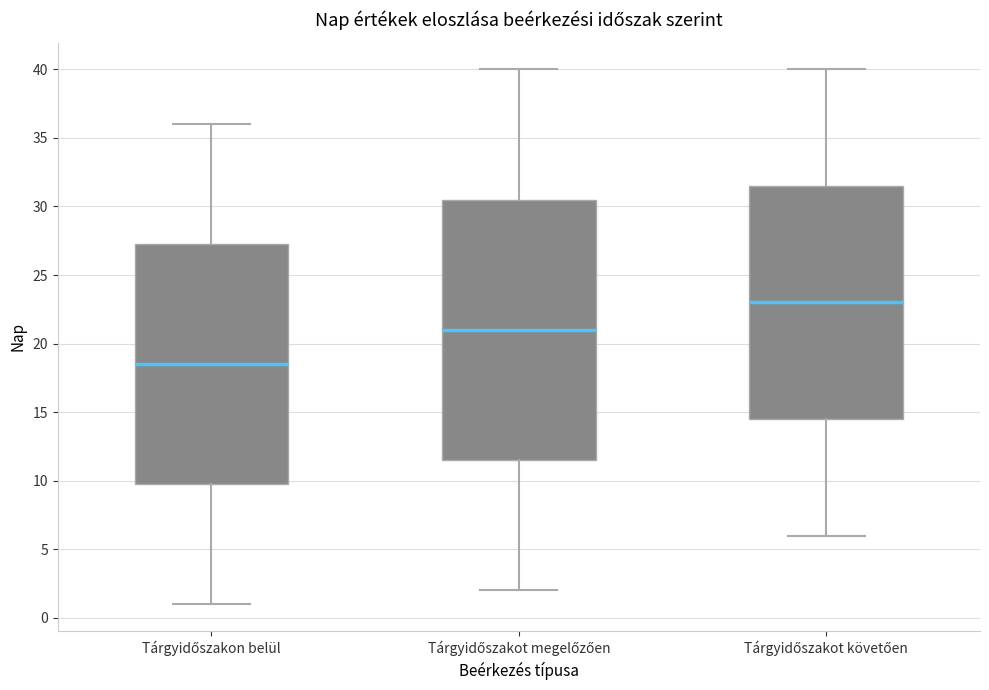

Reading left to right, transcribe this box plot: for each box, give where its median line is, the range the box spans, and where its two whiskers end, as read against the y-axis. The values are not printed on the chart, so give them approximately, as read against the axis.

Tárgyidőszakon belül: median 18.5, box 10.0 to 27.5, whiskers 1.0 to 36.0
Tárgyidőszakot megelőzően: median 21.0, box 11.5 to 30.5, whiskers 2.0 to 40.0
Tárgyidőszakot követően: median 23.0, box 14.5 to 31.5, whiskers 6.0 to 40.0